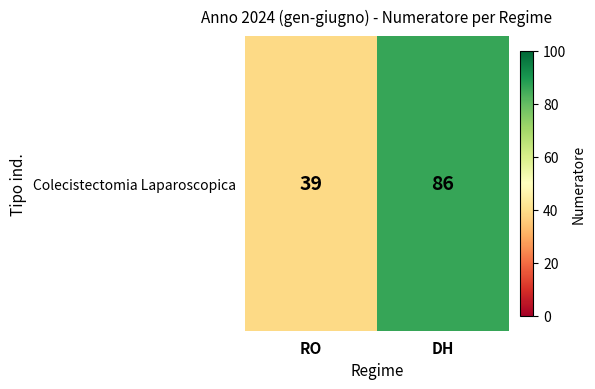

What is the sum of all values?

125